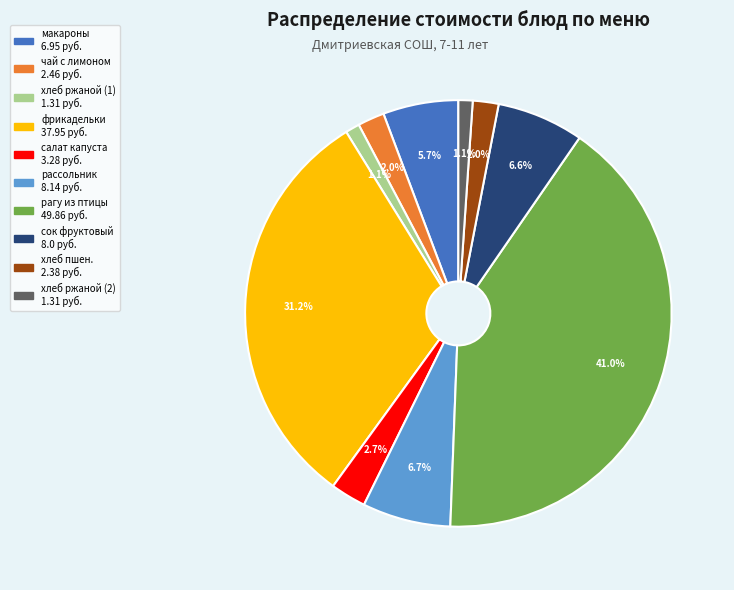

Is there a majority slice in this chart?

No